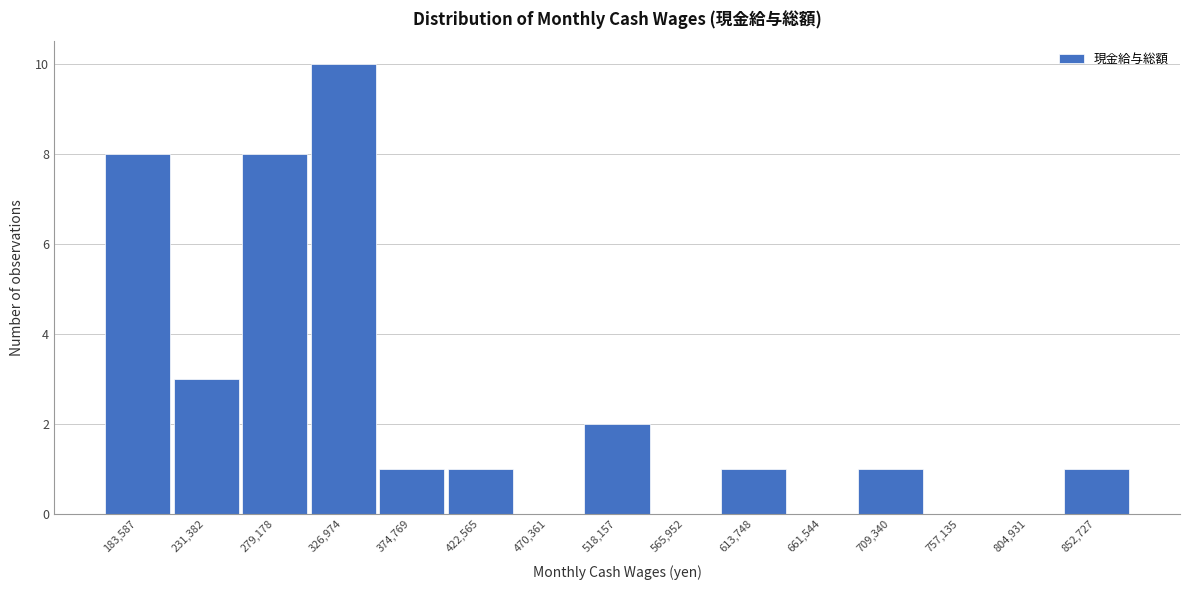

Reading left to right, what are all the values shown in this chart?

183,587=8	231,382=3	279,178=8	326,974=10	374,769=1	422,565=1	470,361=0	518,157=2	565,952=0	613,748=1	661,544=0	709,340=1	757,135=0	804,931=0	852,727=1